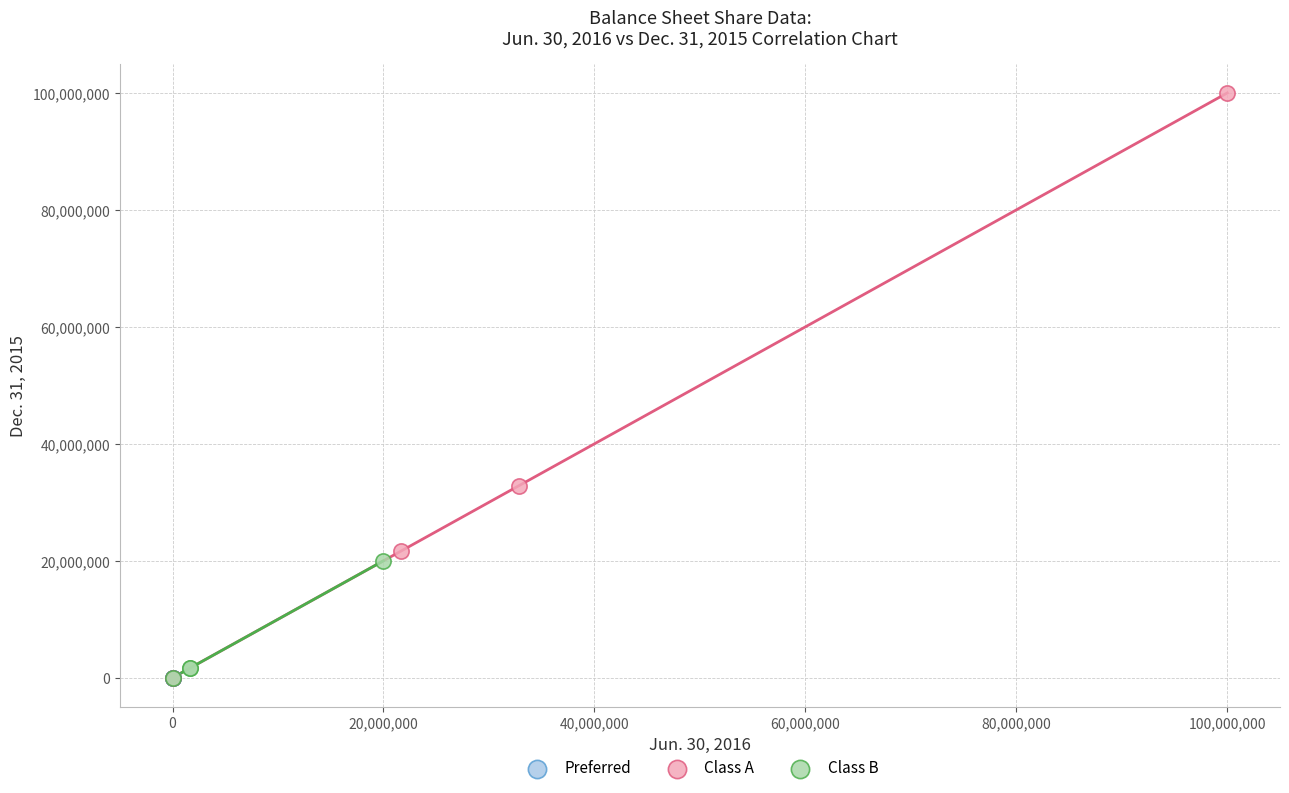

Which series reaches the maximum Y coordinate?

Class A